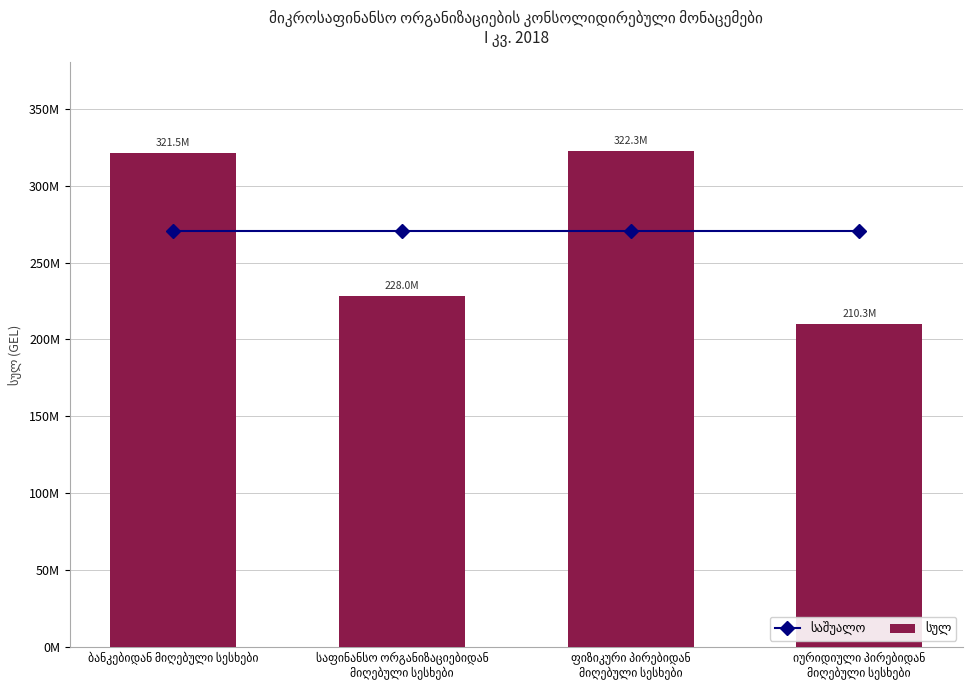

What are all the series names shown in the legend?

საშუალო, სულ